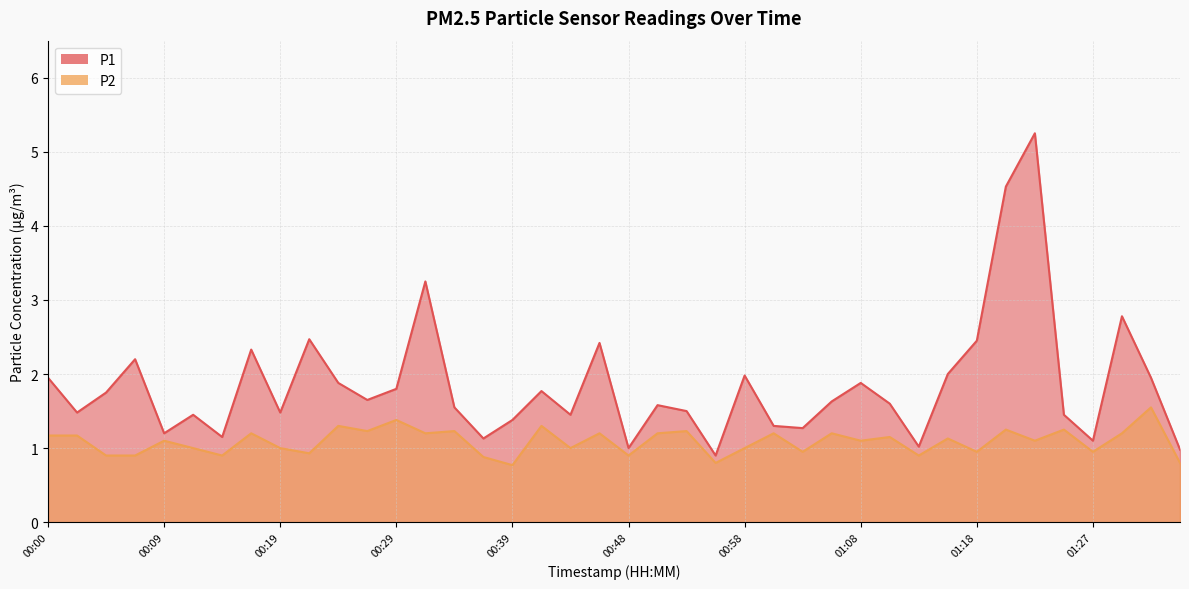

What is the label of the 14th point from the left?

00:31